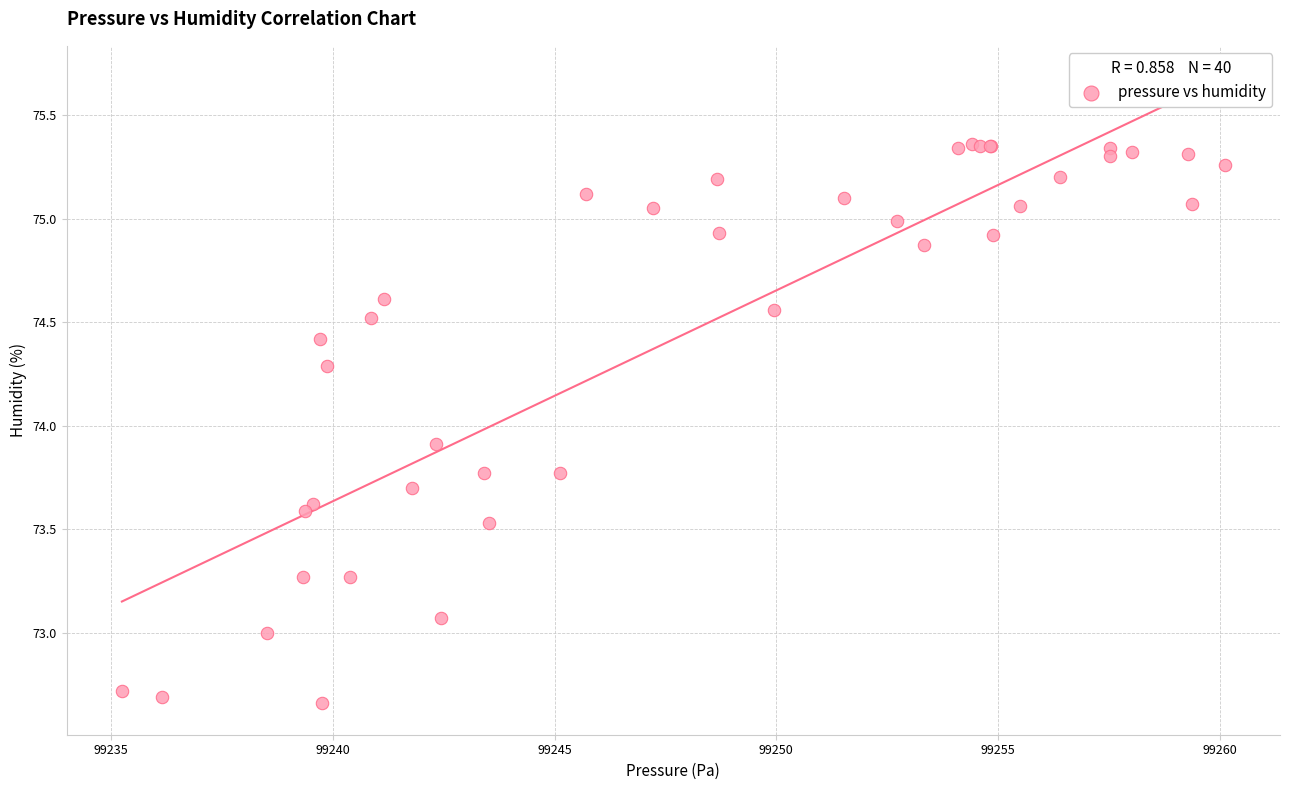

What Y value in the scatter plot is closest to 74?

73.9